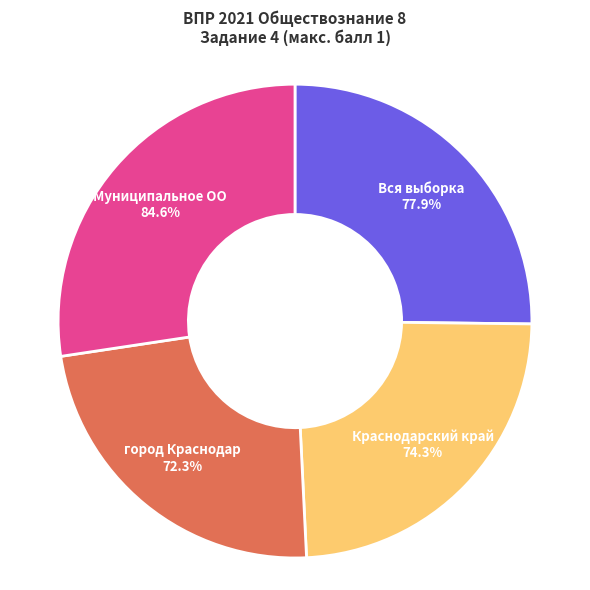

What is the ratio of the value at Муниципальное ОО to the value at Краснодарский край?

1.1